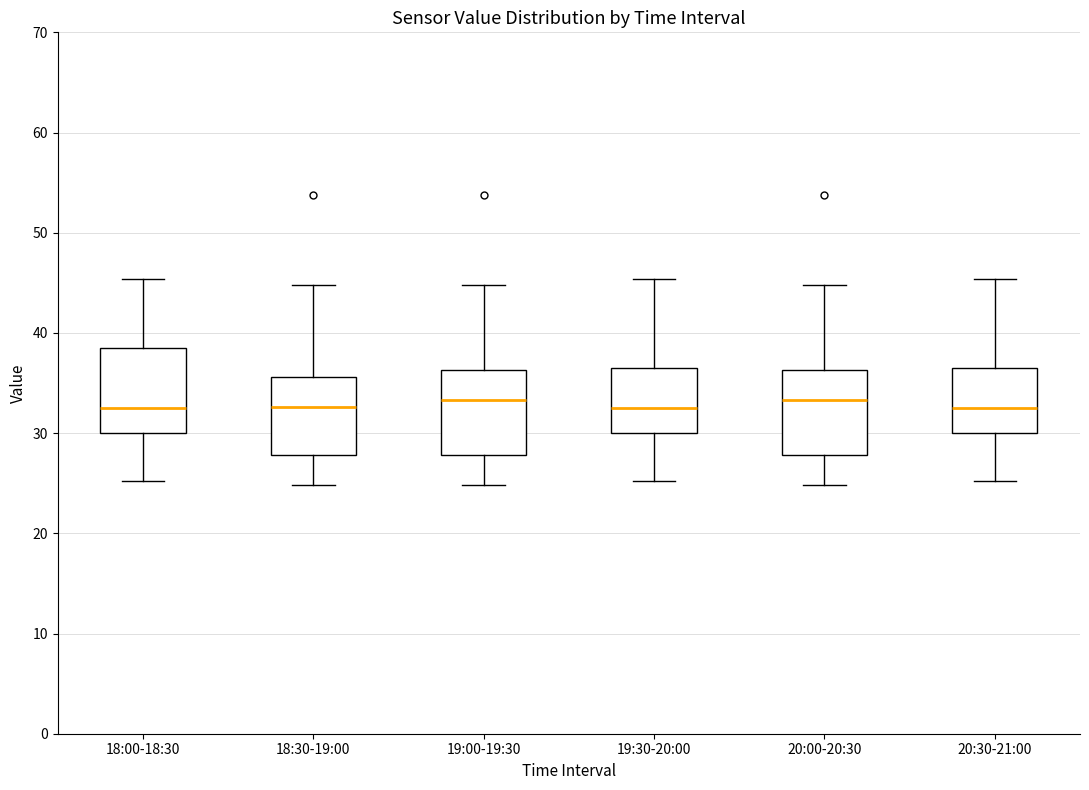

Where is the lower edge of the box for 18:00-18:30 on the y-axis? The values are not printed on the chart, so give them approximately, as read against the axis.

30